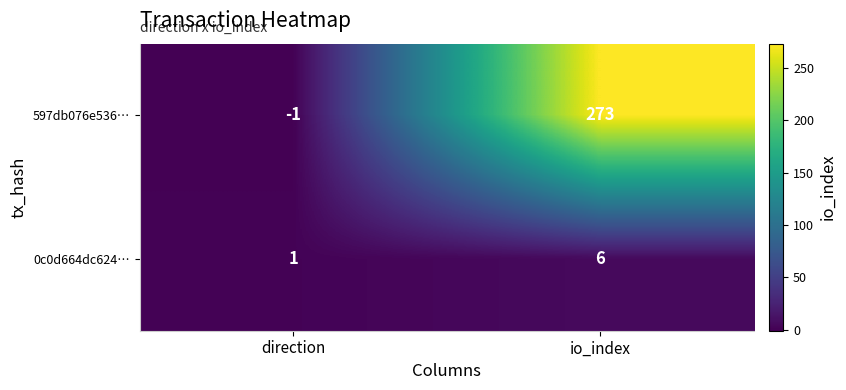

What is the difference between the highest and lowest values at io_index?

267